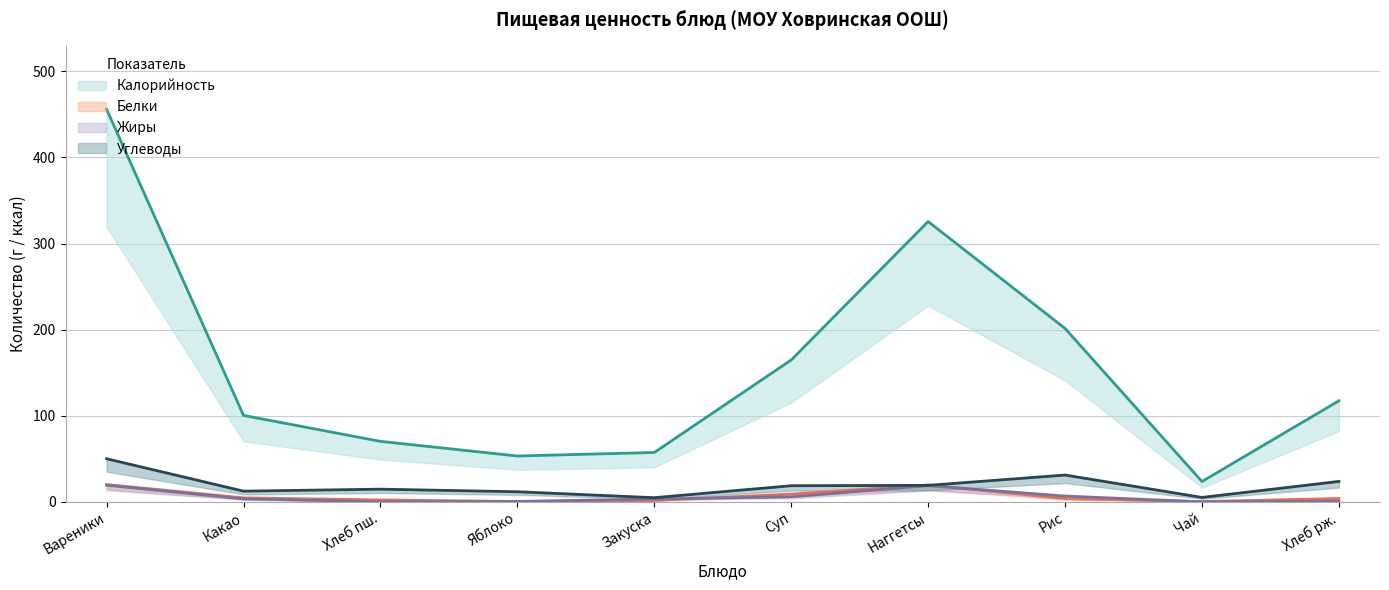

At which category does the chart reach its peak across all series?

Вареники